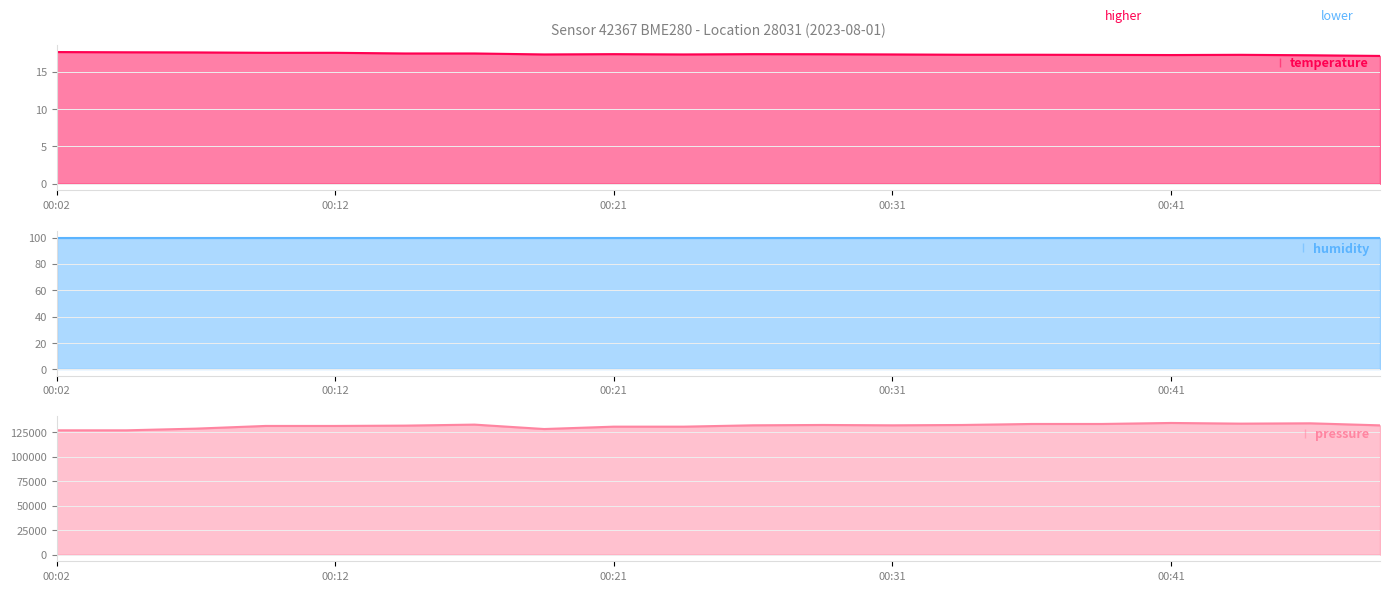

True or false: temperature has a value of 17.6 at 00:02.

True